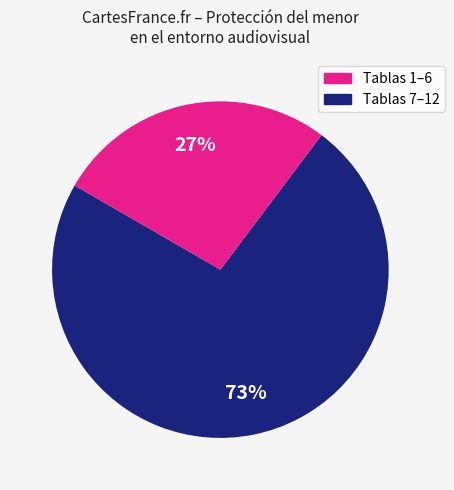

Is there a majority slice in this chart?

Yes